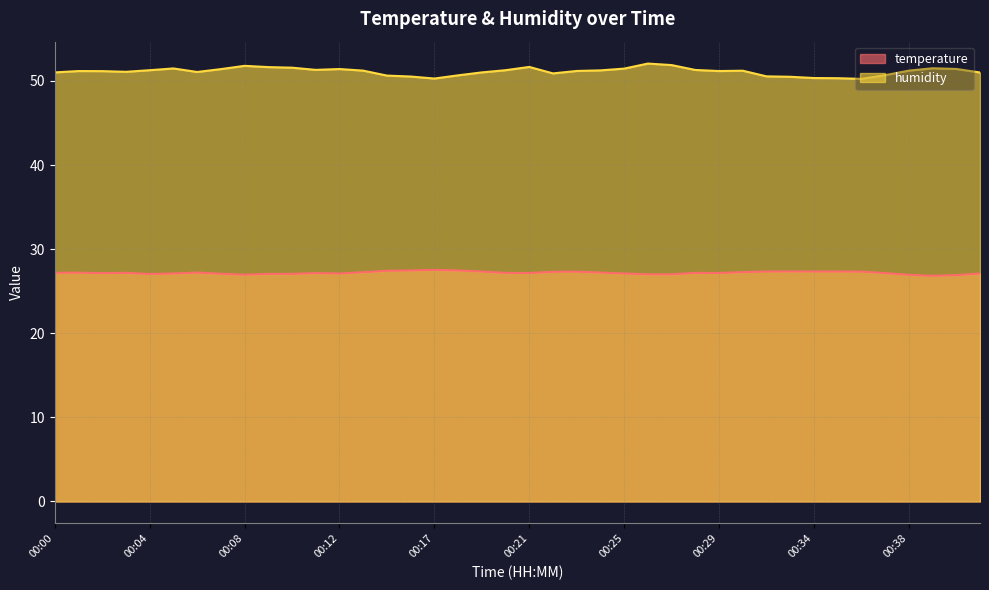

Where is the first local maximum for temperature?

00:01